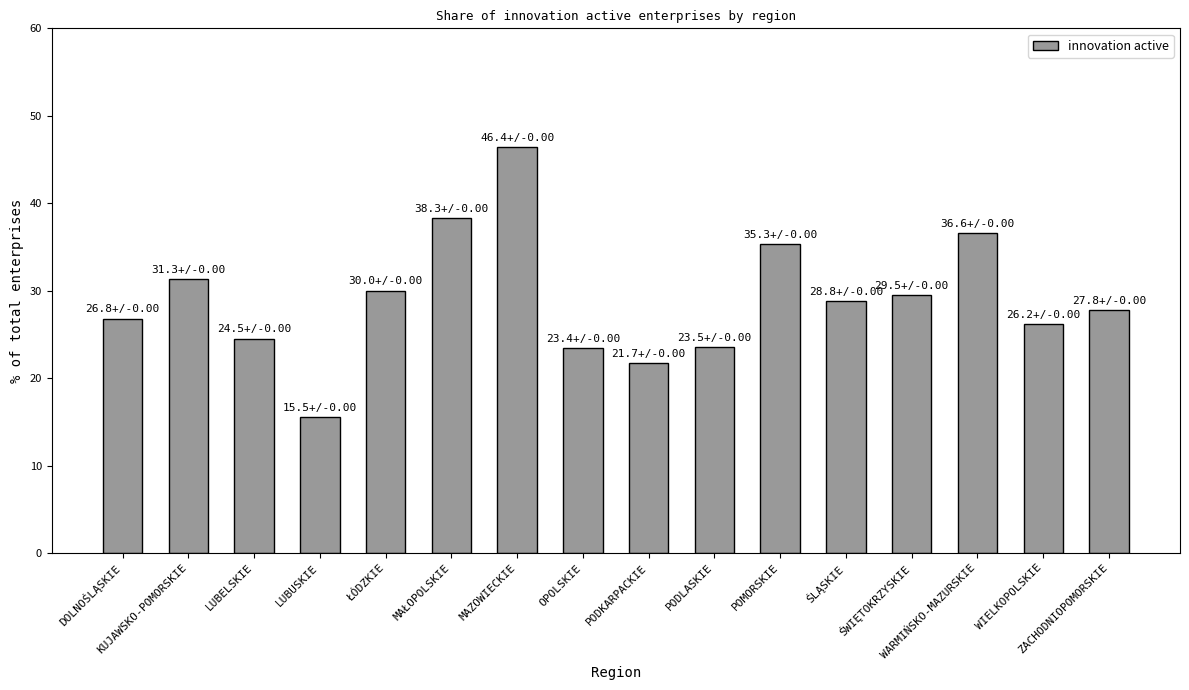

What is the sum of all values?

465.6